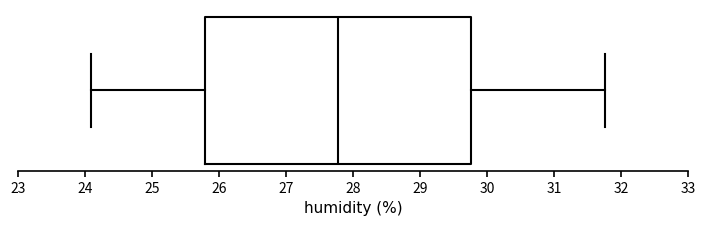

Where does the right whisker of the box end on the x-axis? The values are not printed on the chart, so give them approximately, as read against the axis.

31.8